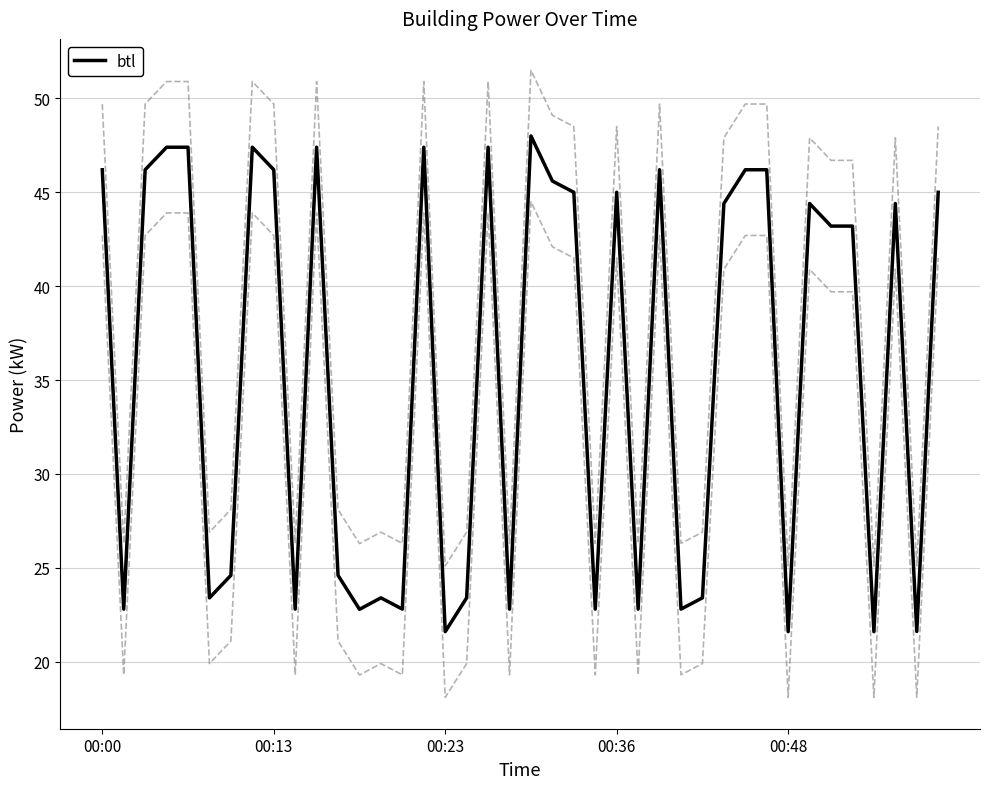

Where is the first local maximum?

7